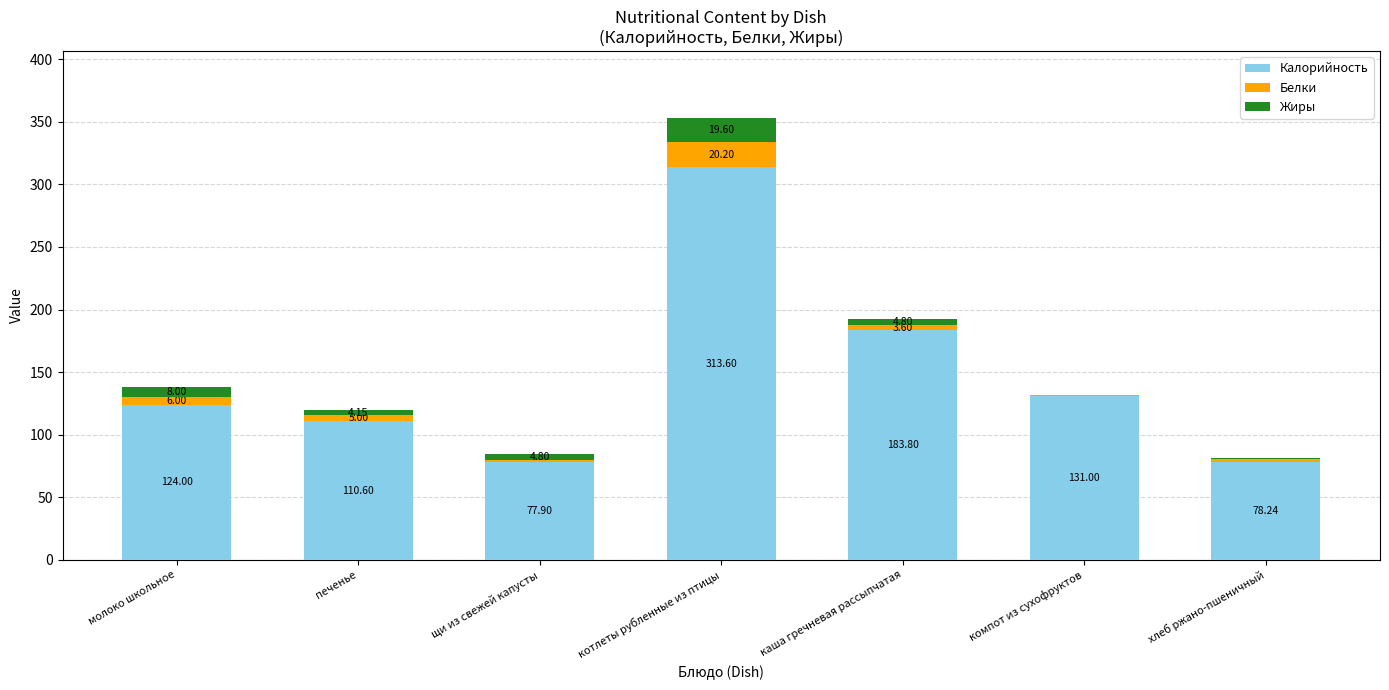

Where is Калорийность nearest to the value 195?

каша гречневая рассыпчатая